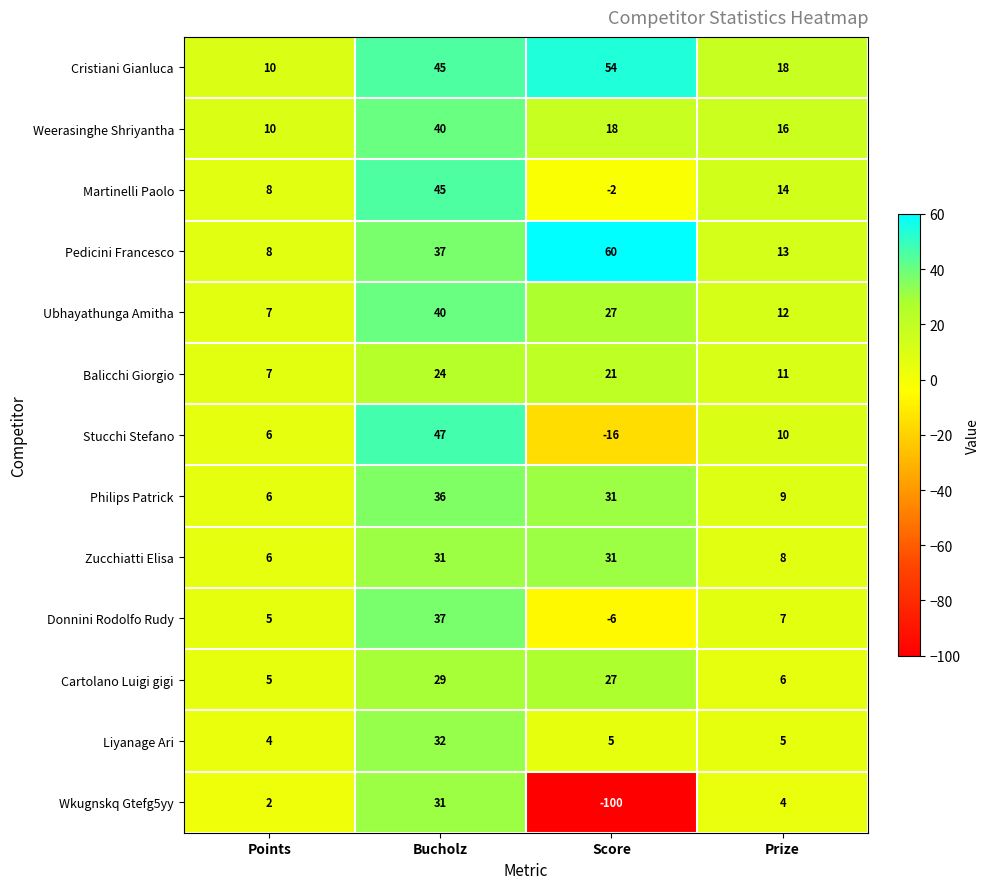

List the labels in order of Cartolano Luigi gigi value, largest first.

Bucholz, Score, Prize, Points